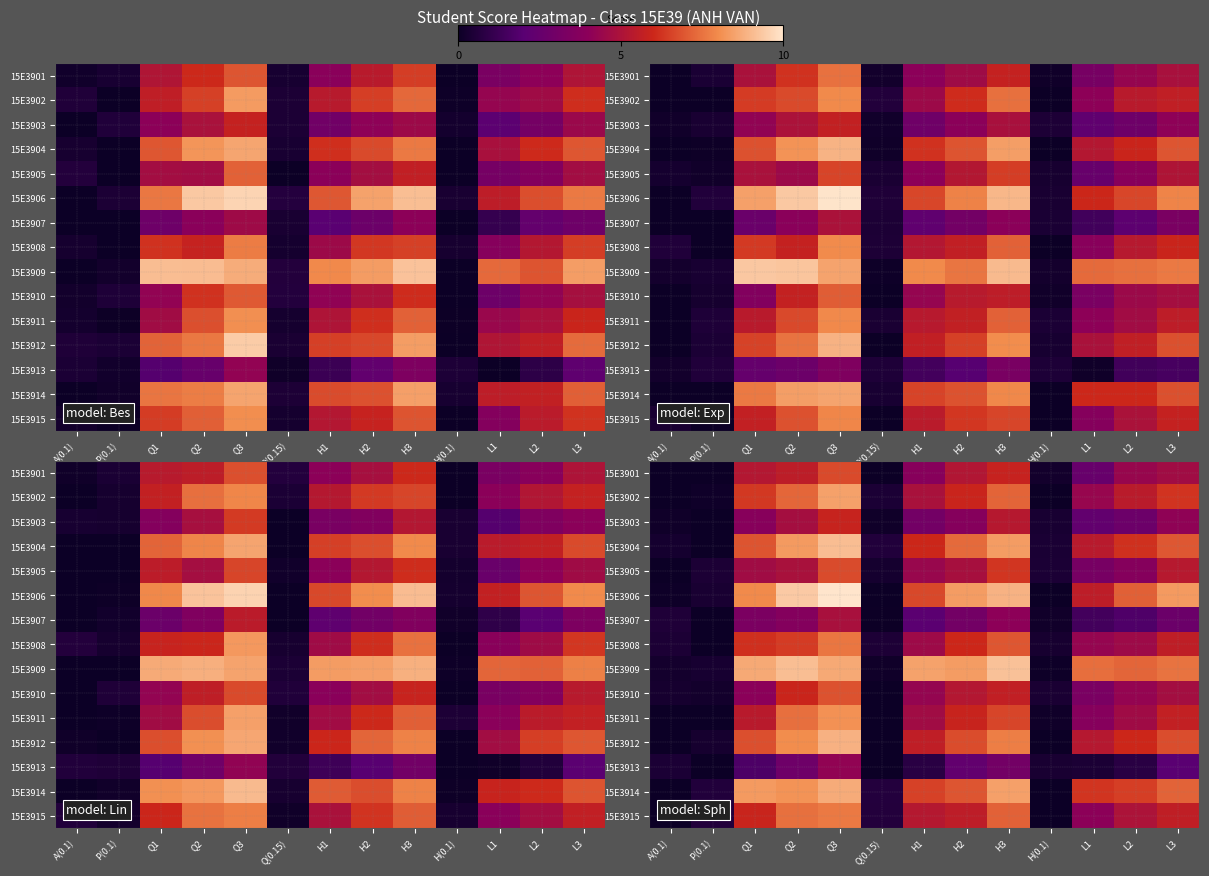

Between H1 and L3, which is larger?

L3